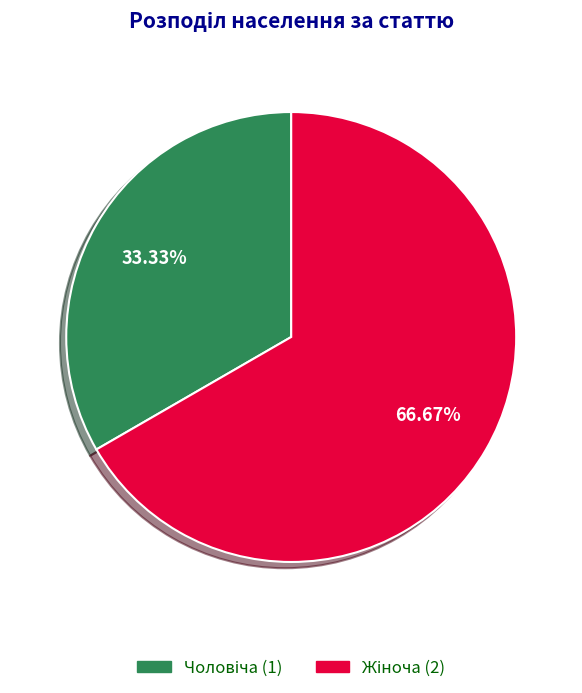

Is there any slice that represents more than half of the pie?

Yes